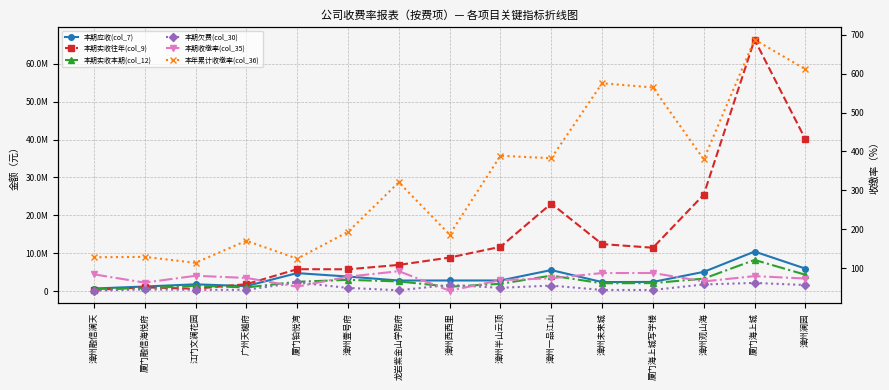

What is the value of the 本期实收本期(col_12) point at the 2nd from the left?

761273.4